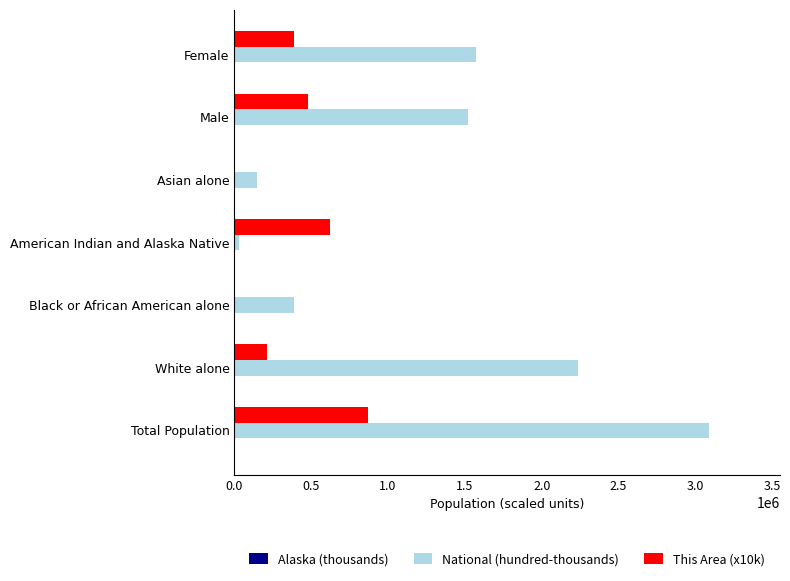

What is the maximum value shown in the chart?

3087455.4